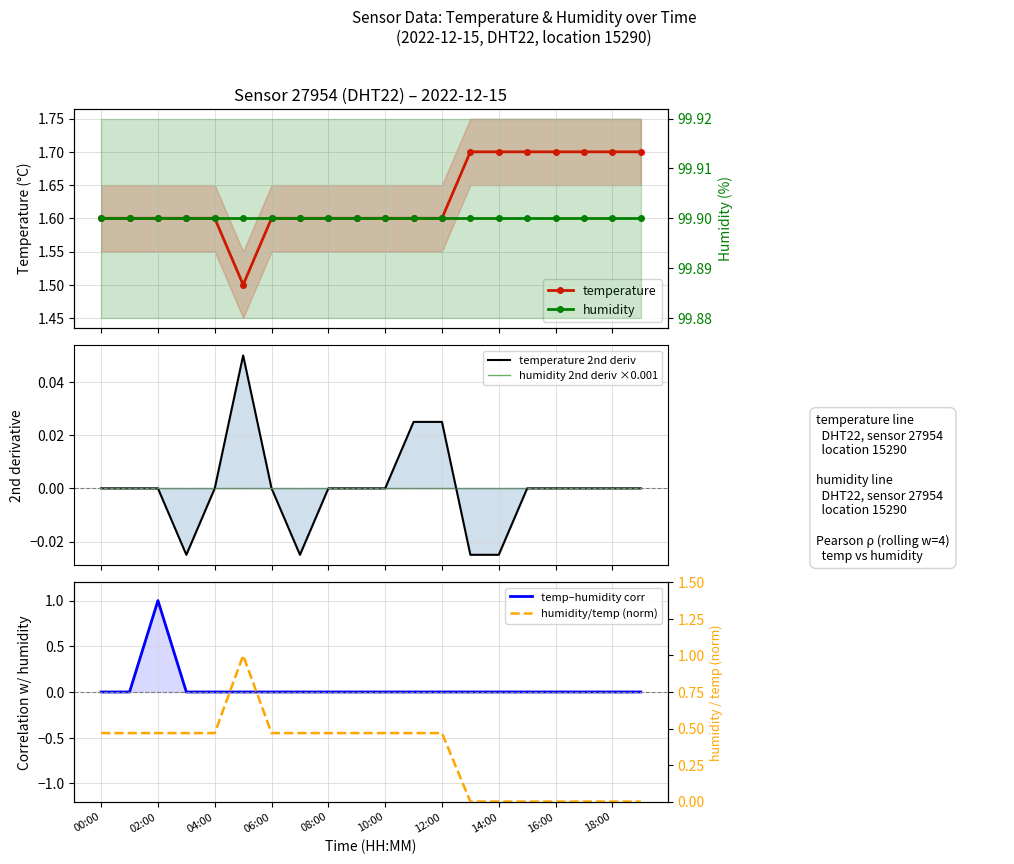

Which series has the largest range (max minus min)?

temp–humidity corr